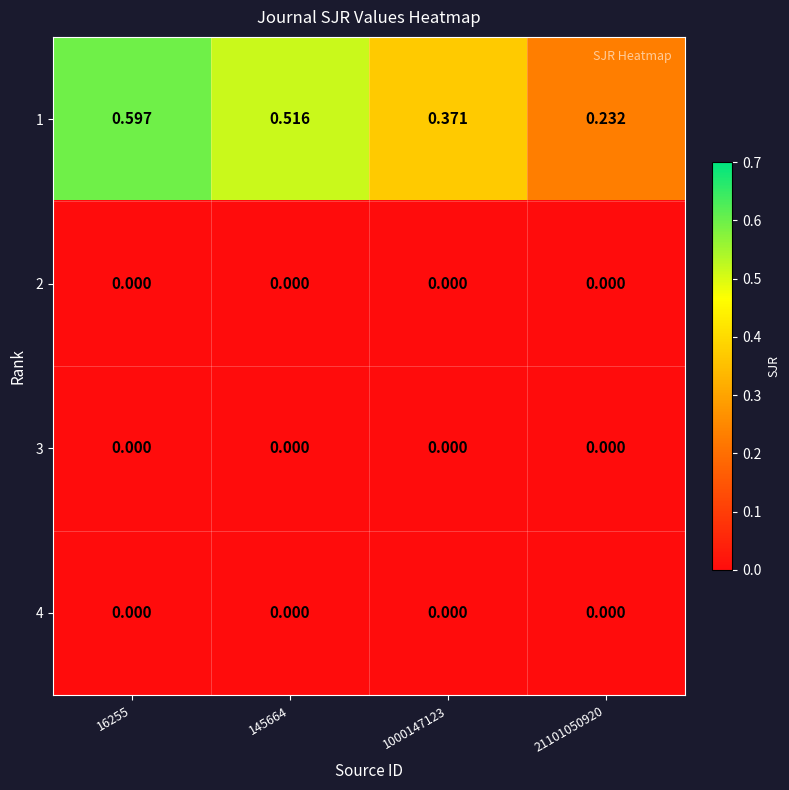

Is the value of 1 at 16255 greater than the value of 2 at 21101050920?

Yes